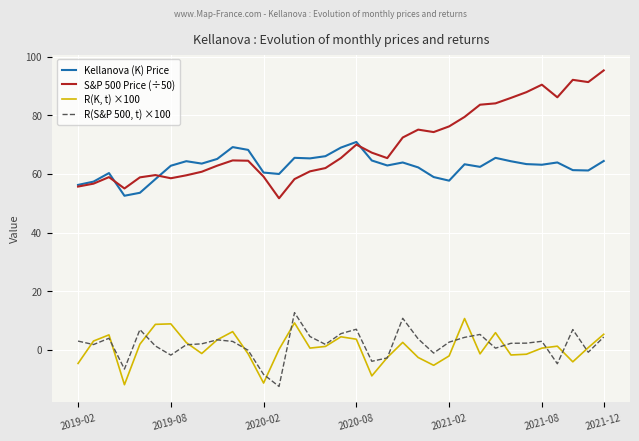

What is the sum of all S&P 500 Price (÷50) values?

2450.0